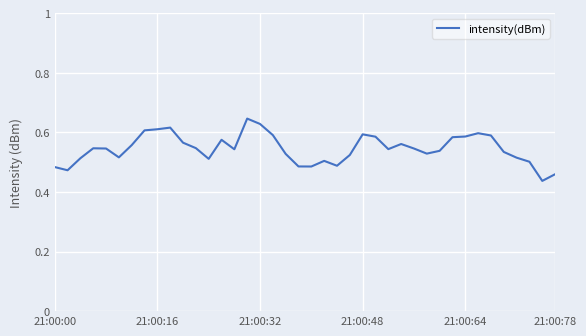

What is the greatest value displayed?

0.6